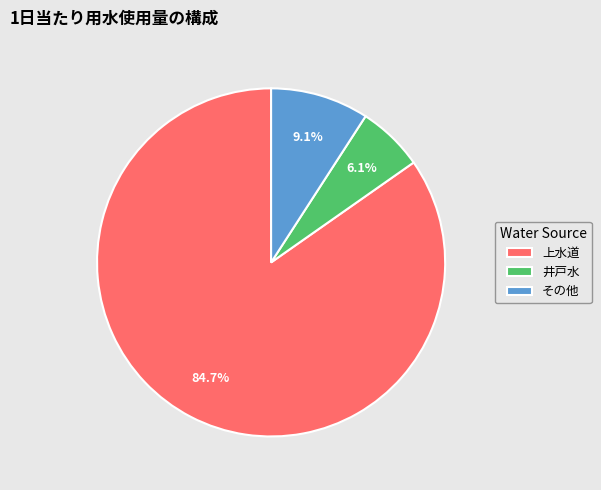

To the nearest percent, what is the average slice percentage?

33%